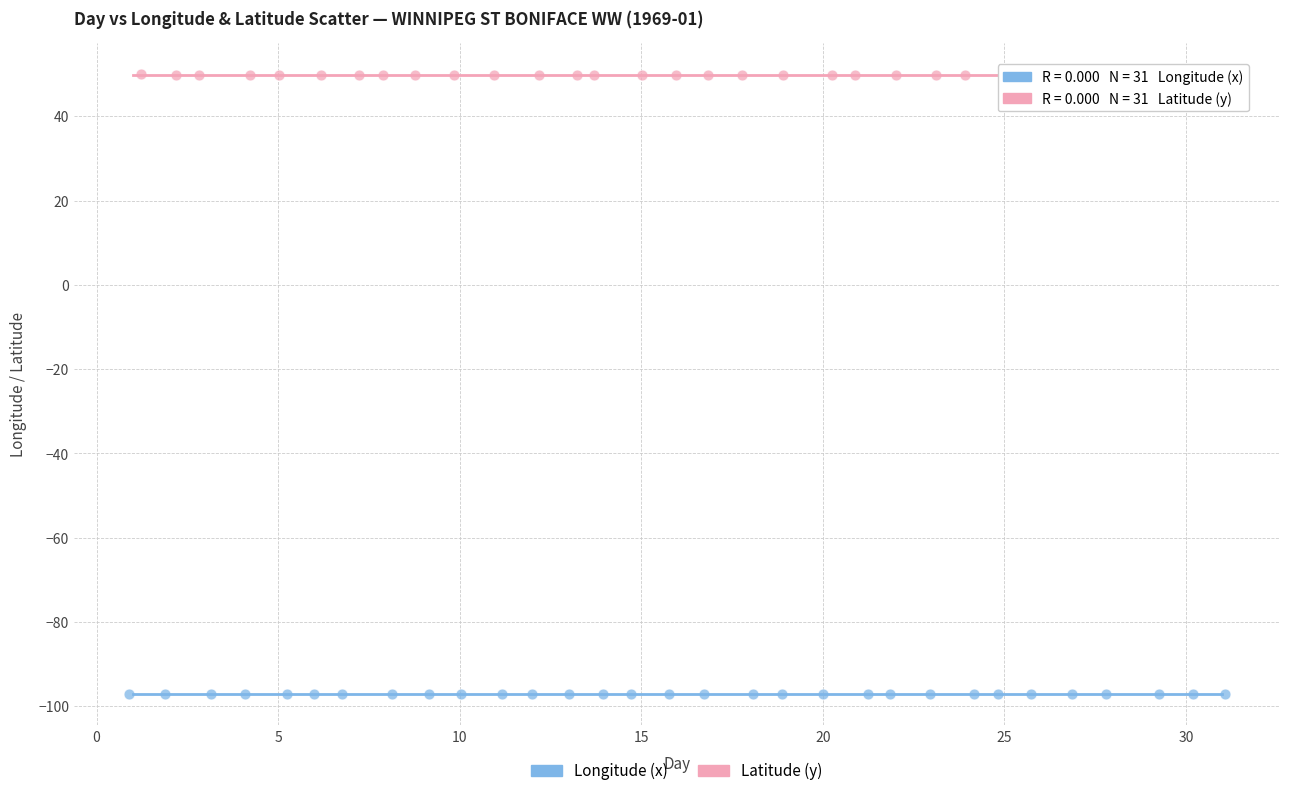

Which series reaches the maximum Y coordinate?

Latitude (y)